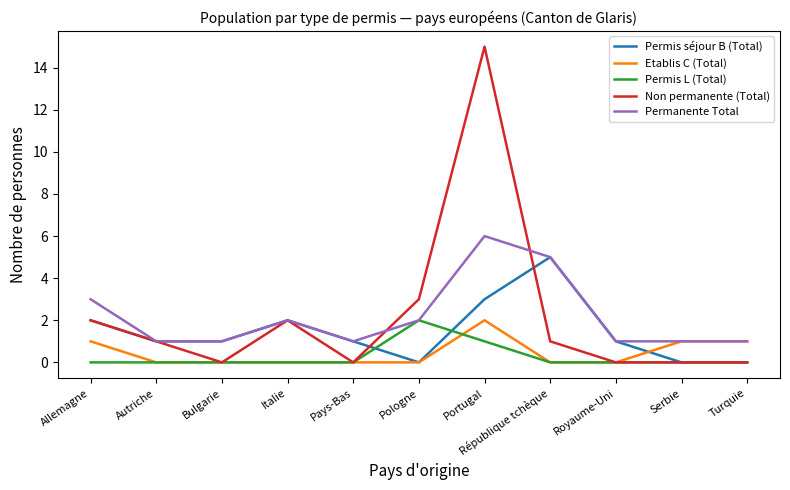

True or false: Permis séjour B (Total) and Non permanente (Total) cross at least once.

True